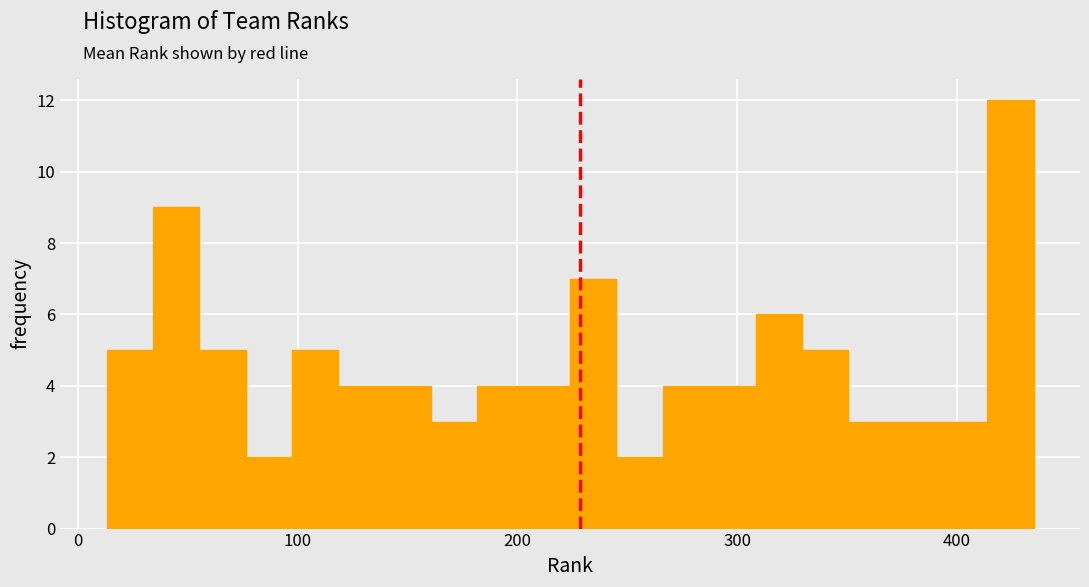

Around what value on the x-axis is the tallest bar? Give the approximate position of its centre, as read against the axis.

420